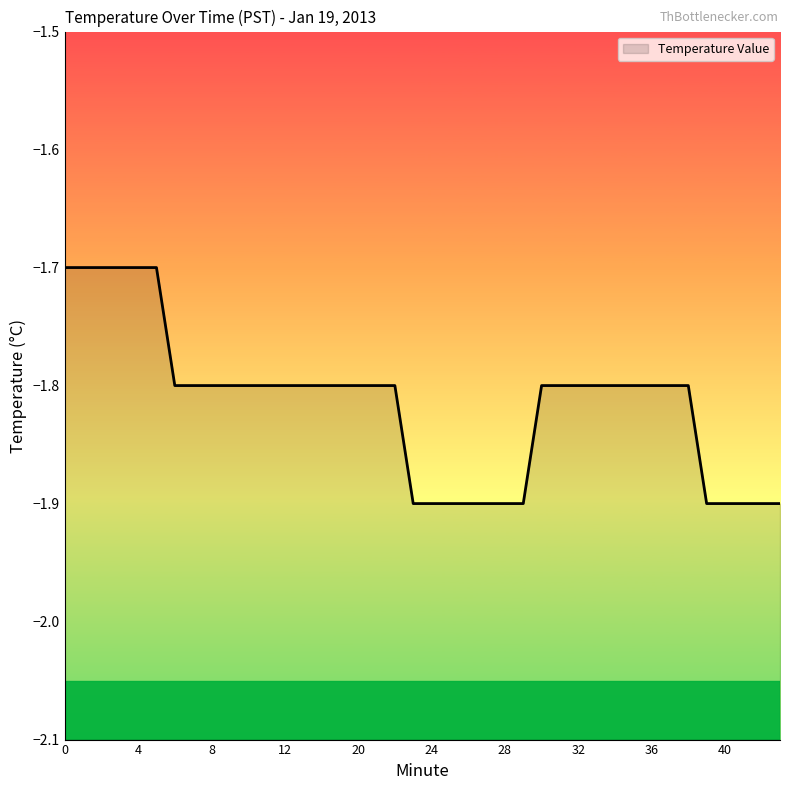

Between 25 and 27, which is larger?

25